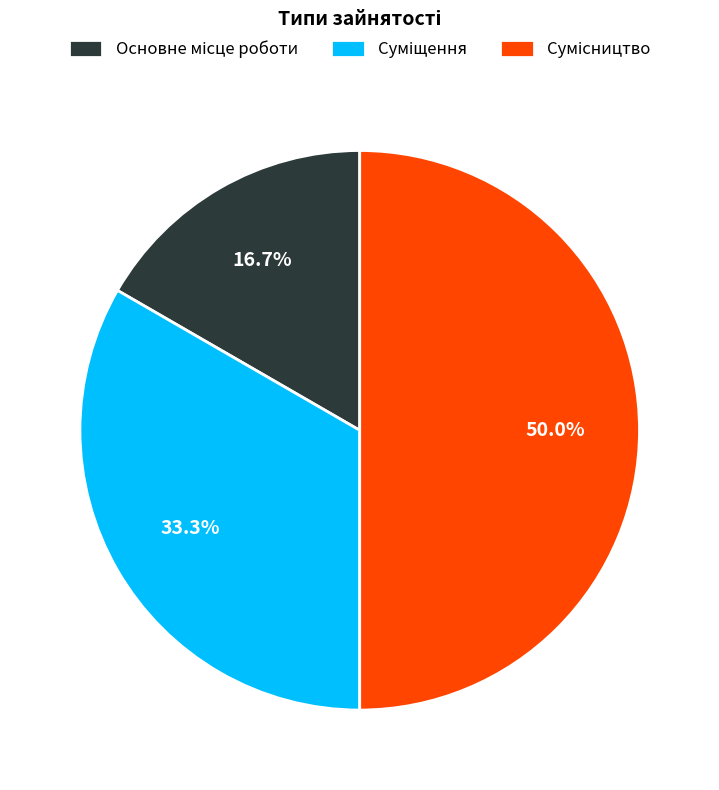

How many segments does this pie chart have?

3